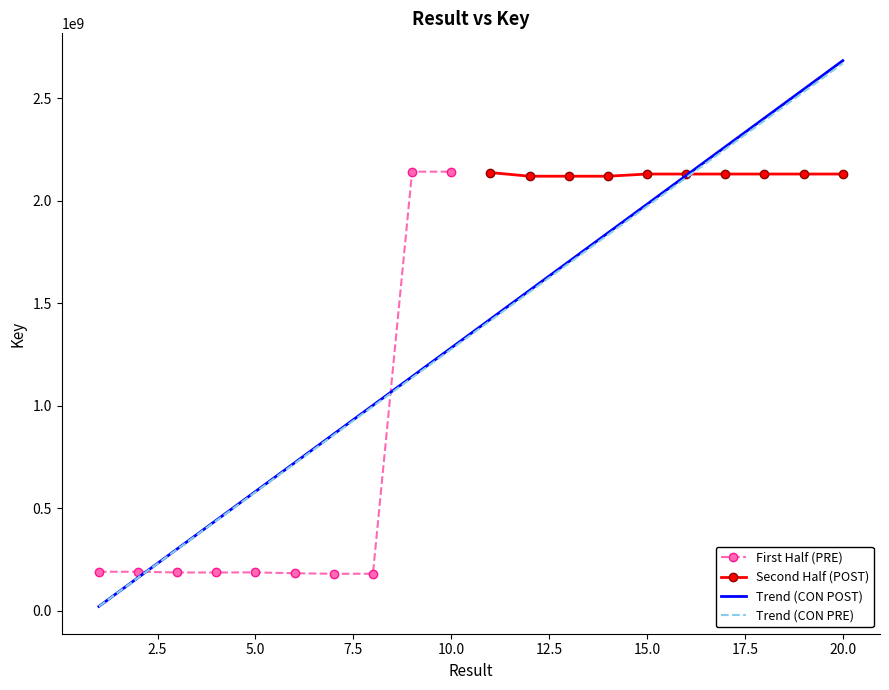

What is the sum of the values at 18 and 5?

2318461973